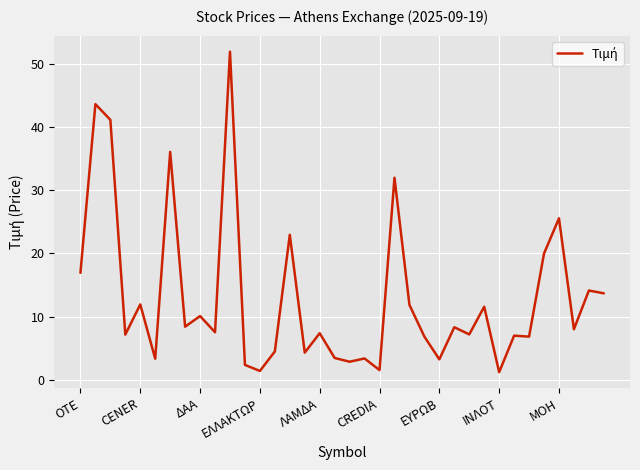

What is the minimum value shown in the chart?

1.2